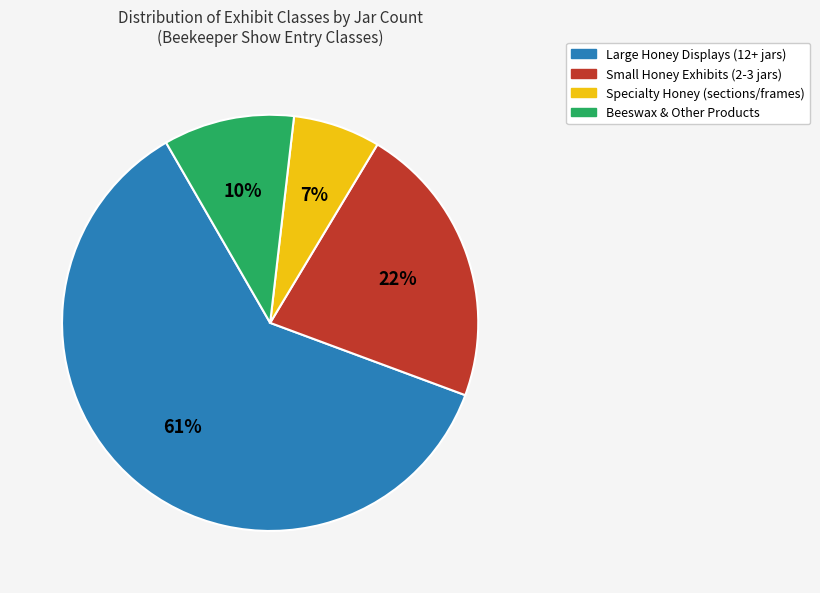

Does any single category account for the majority?

Yes